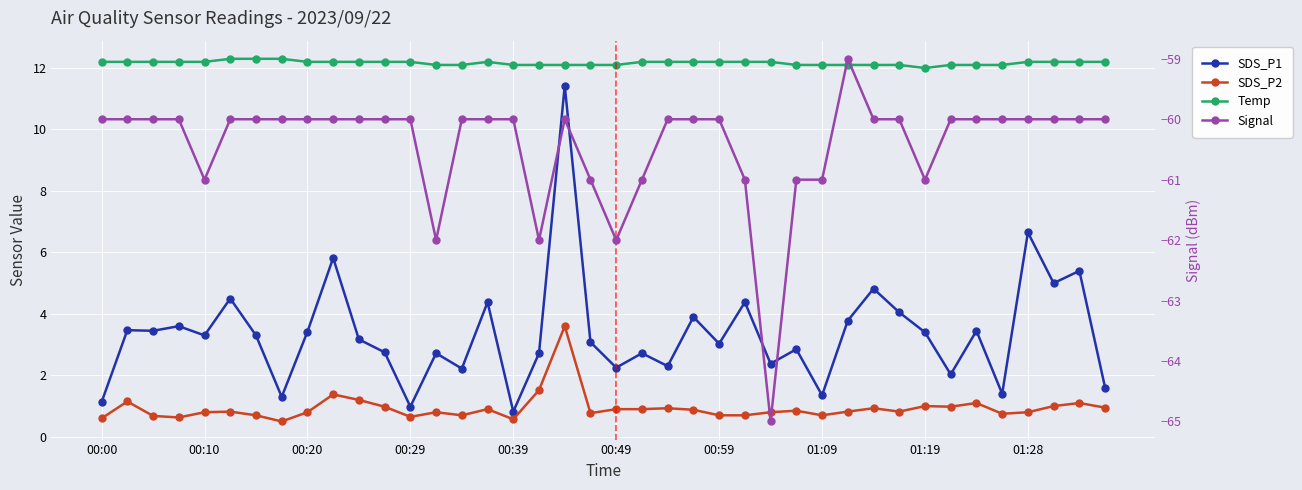

Which series has the widest spread of values?

SDS_P1